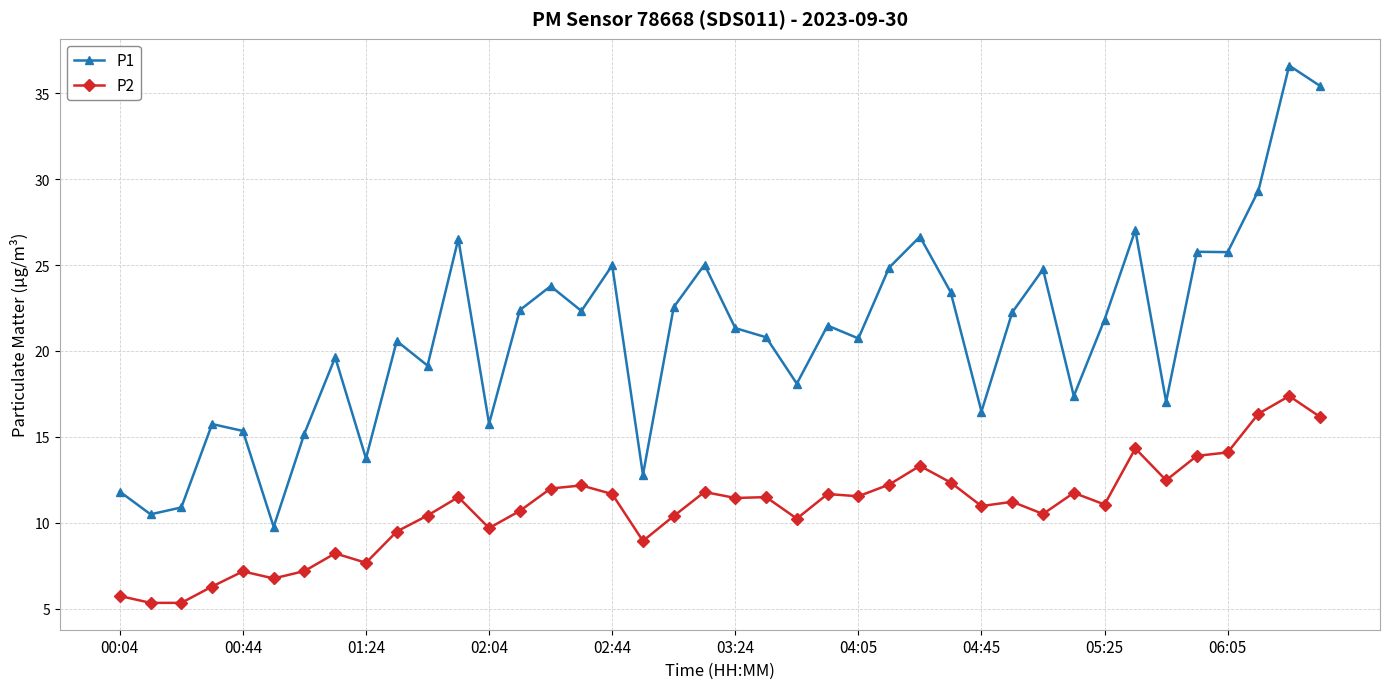

What is the average value of the P2 series?

10.8